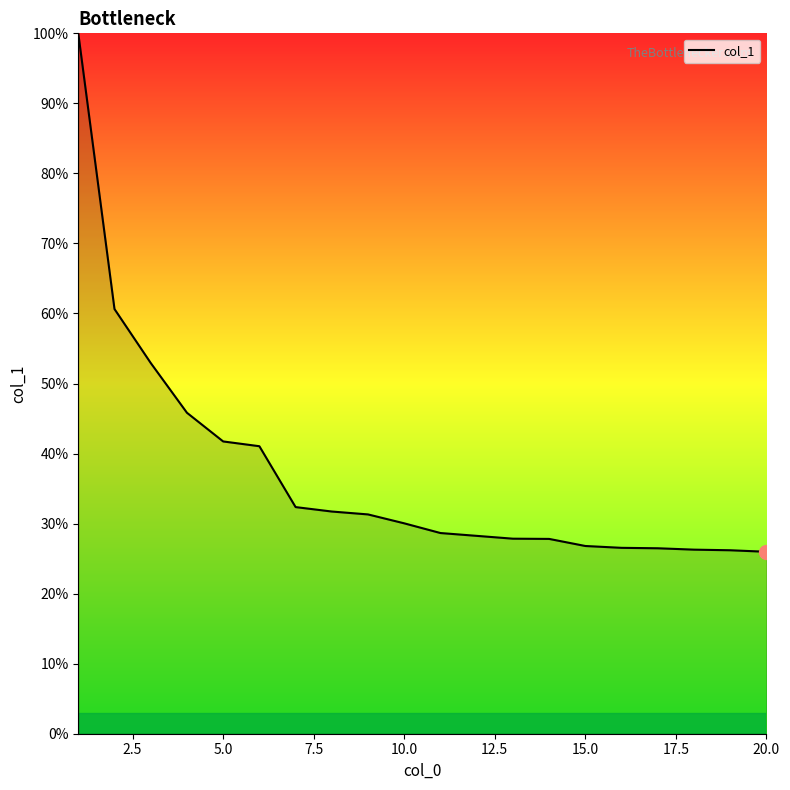

What is the difference between the maximum and minimum values?

74.0